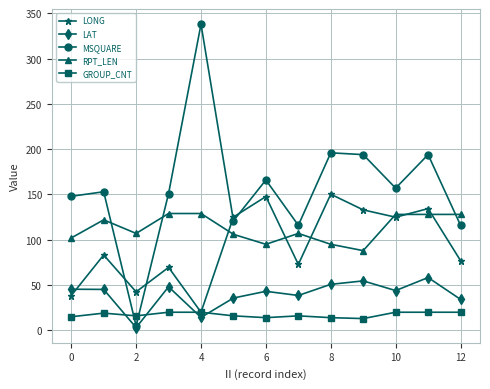

Which series has the widest spread of values?

MSQUARE